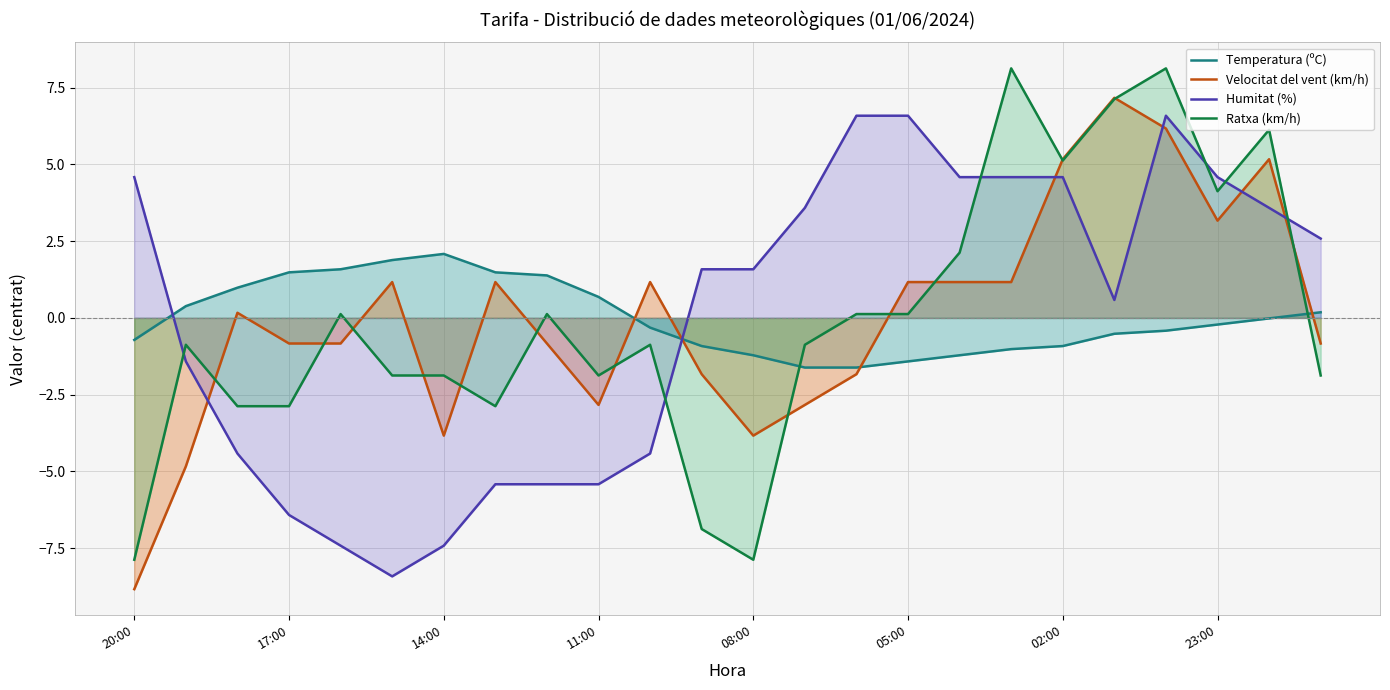

The Temperatura (ºC) series shows -0.9 at 02:00. True or false?

True